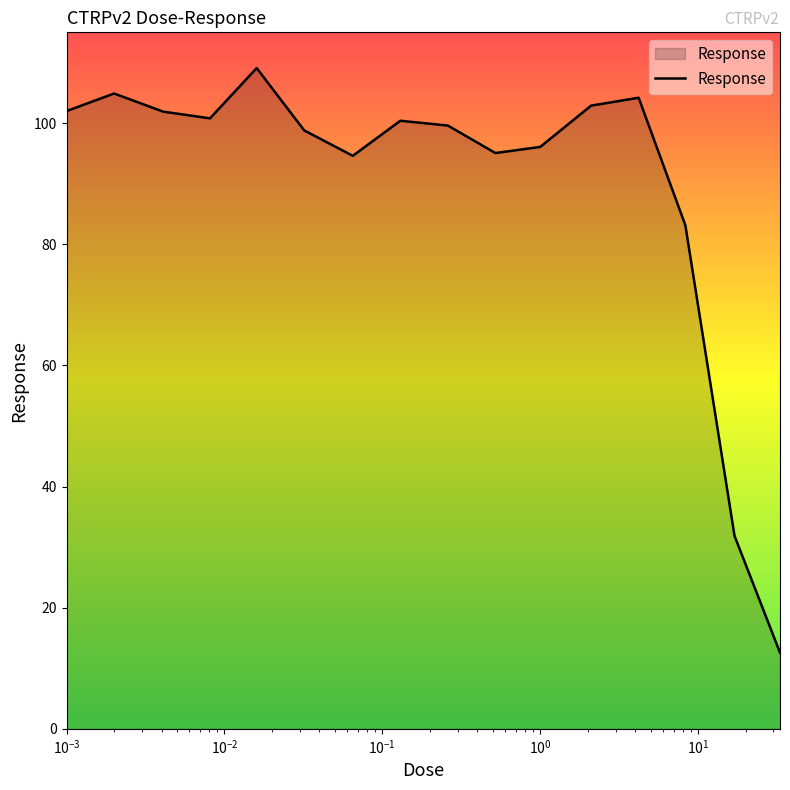

What is the difference between the maximum and minimum values?

96.5